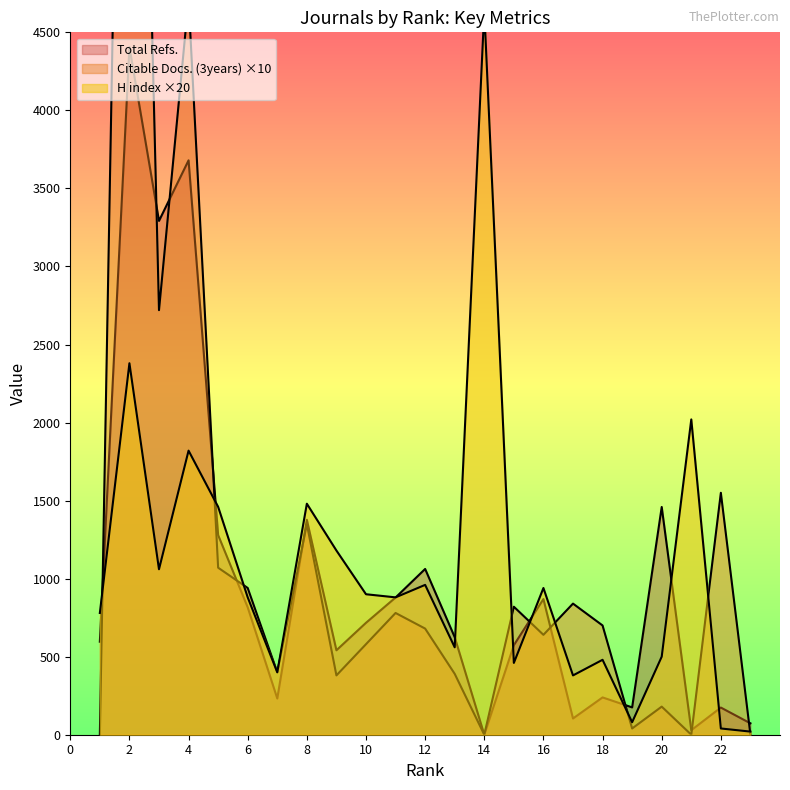

What is the average value of the H index series?

1057